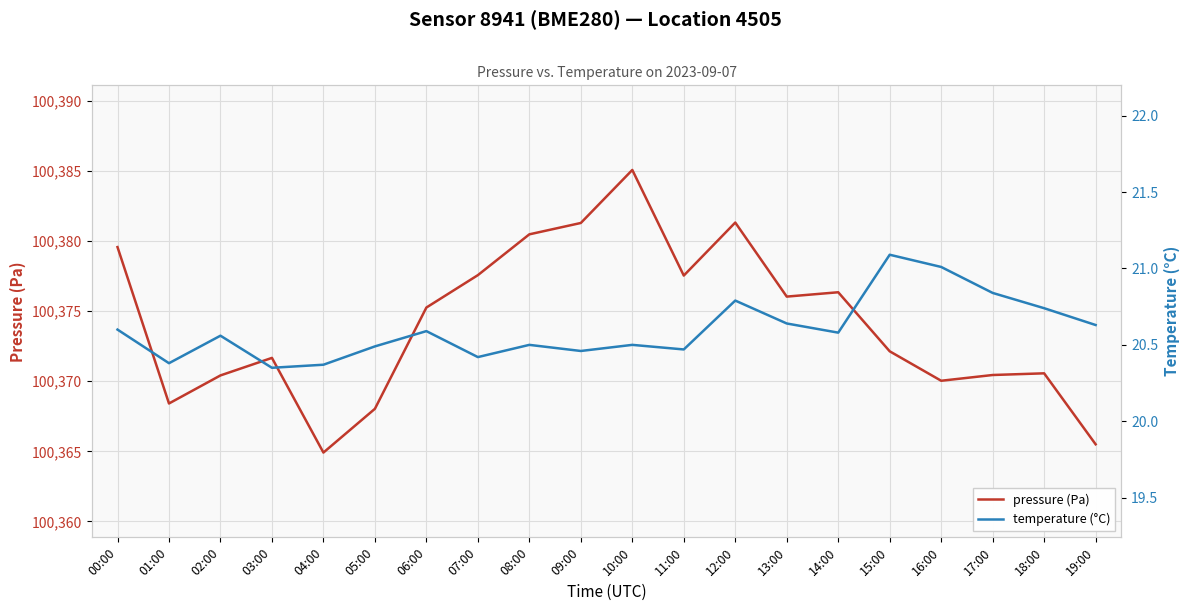

Rank the categories by pressure (Pa) value from lowest to highest.

04:00, 19:00, 05:00, 01:00, 16:00, 02:00, 17:00, 18:00, 03:00, 15:00, 06:00, 13:00, 14:00, 11:00, 07:00, 00:00, 08:00, 09:00, 12:00, 10:00